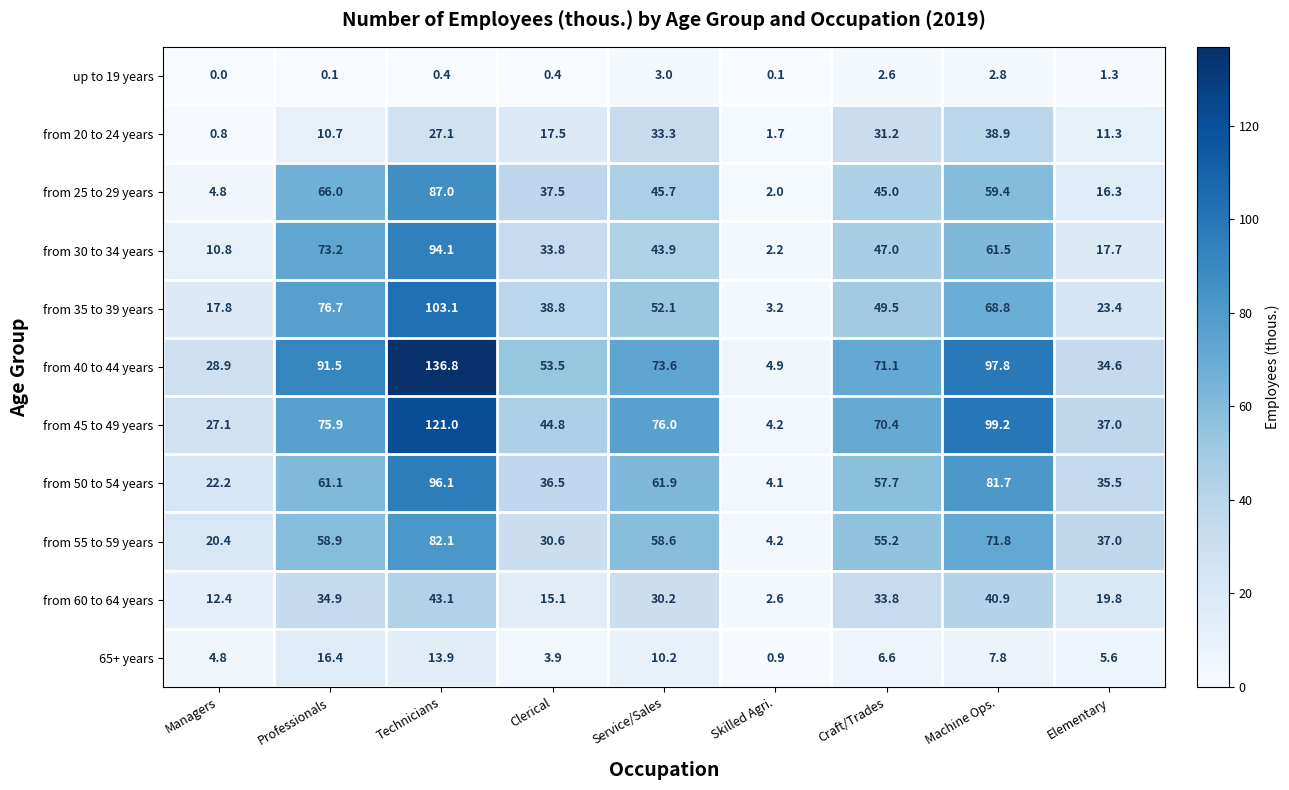

Which series has the largest range (max minus min)?

from 40 to 44 years